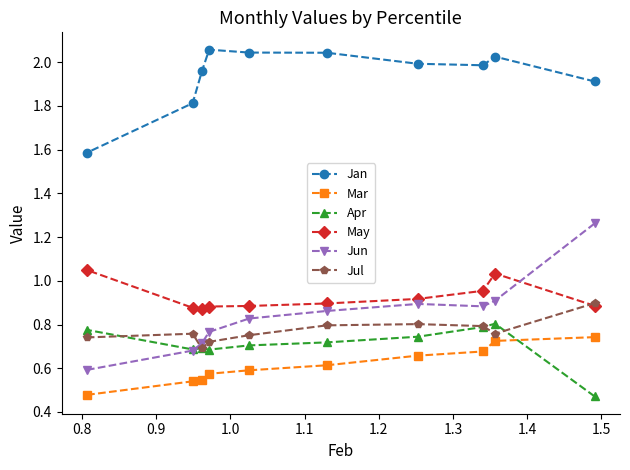

List the series in order of their peak value, lowest first.

Mar, Apr, Jul, May, Jun, Jan